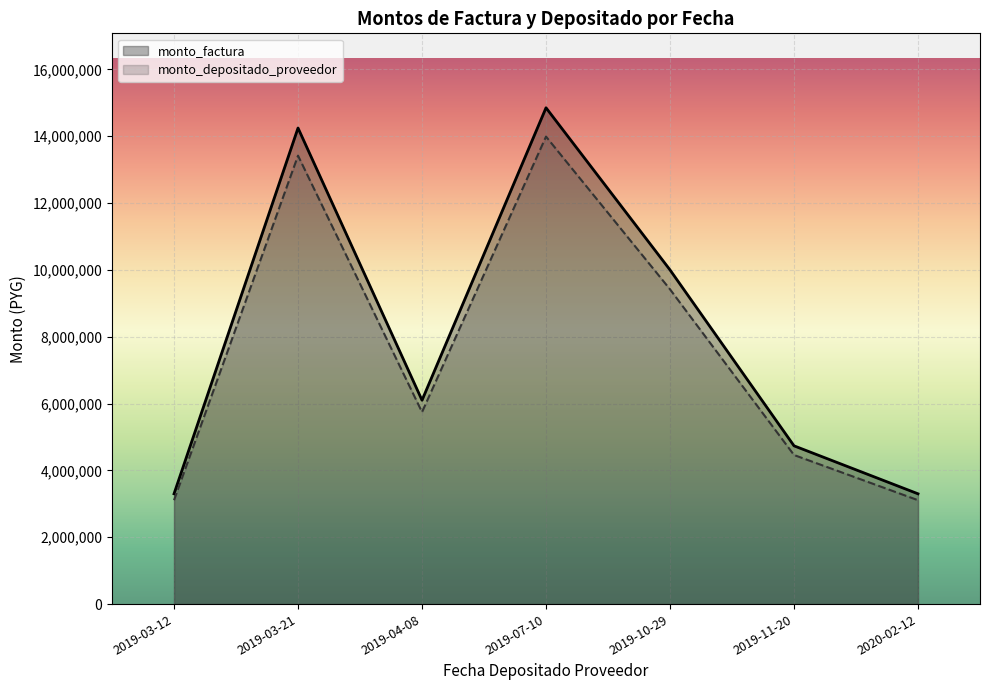

Is the value of monto_depositado_proveedor at 2019-03-12 greater than the value of monto_factura at 2019-10-29?

No